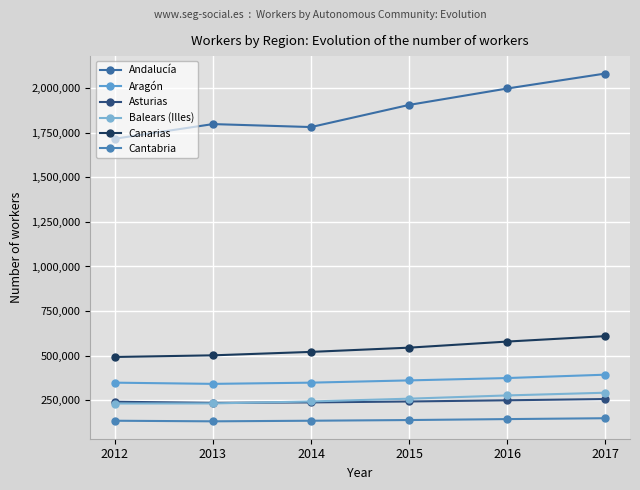

At which label does Cantabria first exceed 138370?

2016